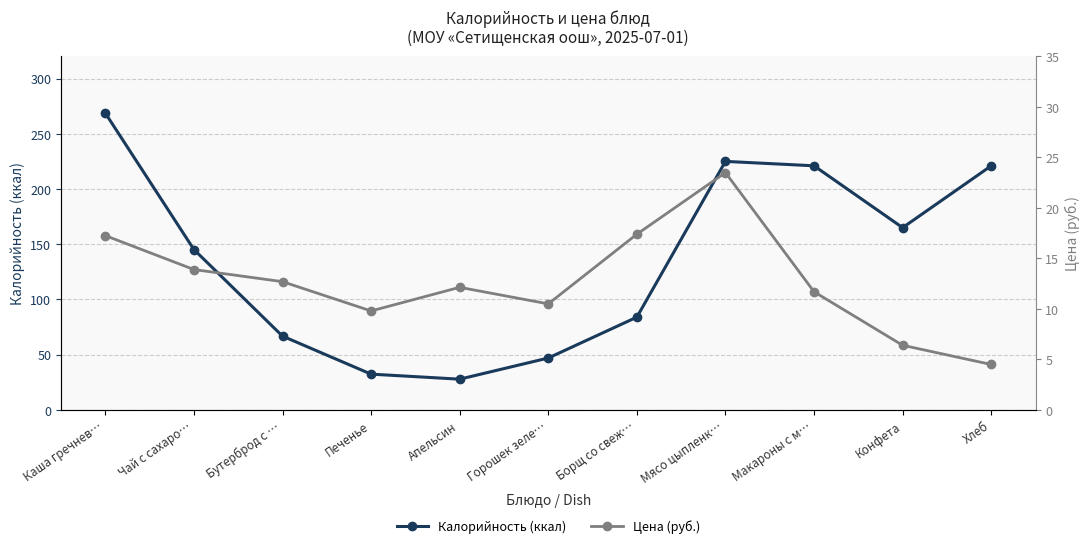

Where does the Цена (руб.) series first go above 12?

Каша гречнев…